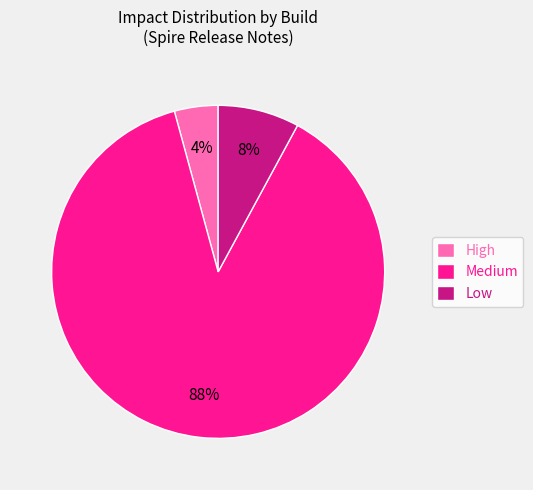

Approximately how many times larger is the value at High compared to Low?

0.5